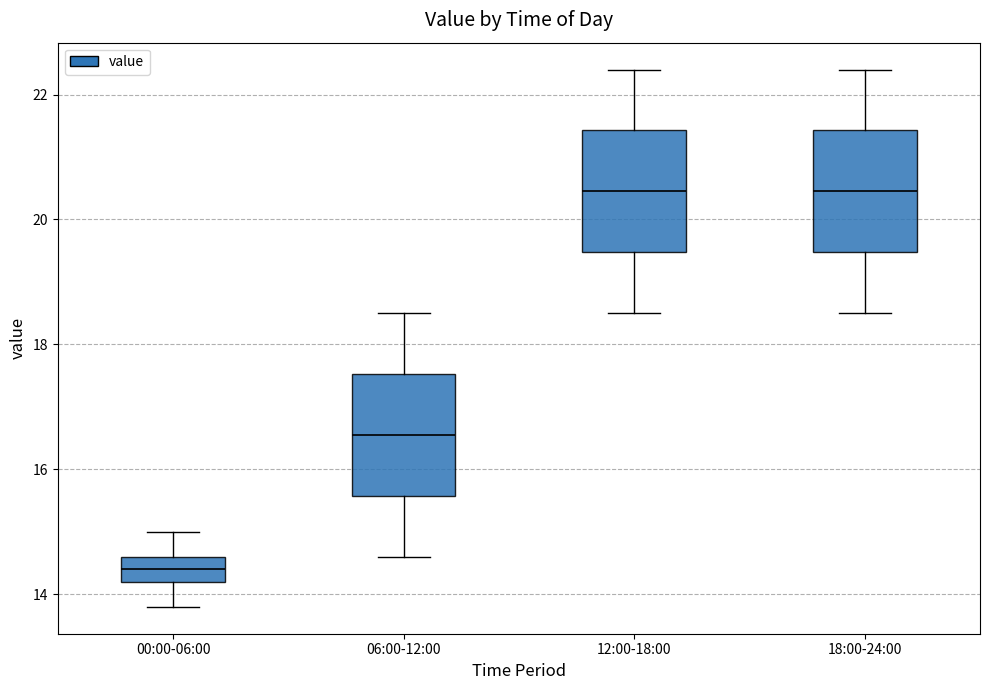

Reading left to right, read every box against the y-axis: the position of its median line, the range the box covers, and the ends of its whiskers. The values are not printed on the chart, so give them approximately, as read against the axis.

00:00-06:00: median 14.4, box 14.2 to 14.6, whiskers 13.8 to 15.0
06:00-12:00: median 16.6, box 15.6 to 17.6, whiskers 14.6 to 18.6
12:00-18:00: median 20.4, box 19.4 to 21.4, whiskers 18.6 to 22.4
18:00-24:00: median 20.4, box 19.4 to 21.4, whiskers 18.6 to 22.4